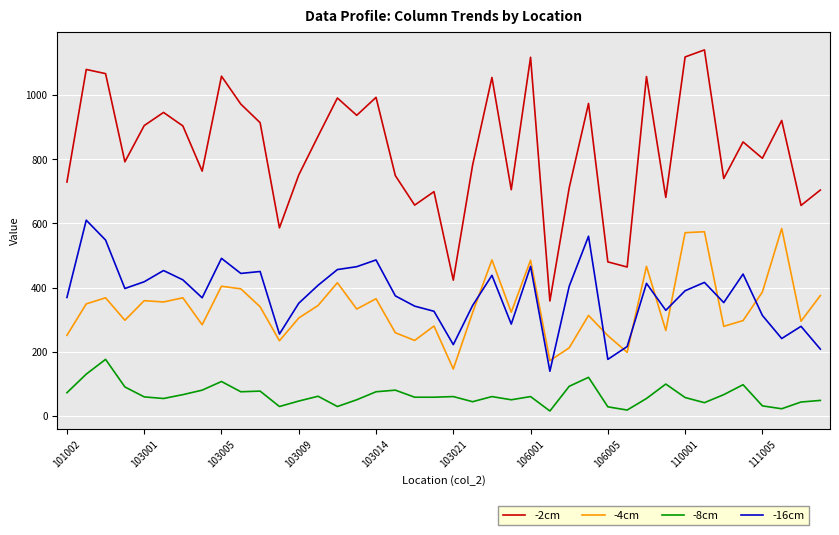

True or false: -8cm and -2cm cross at least once.

False